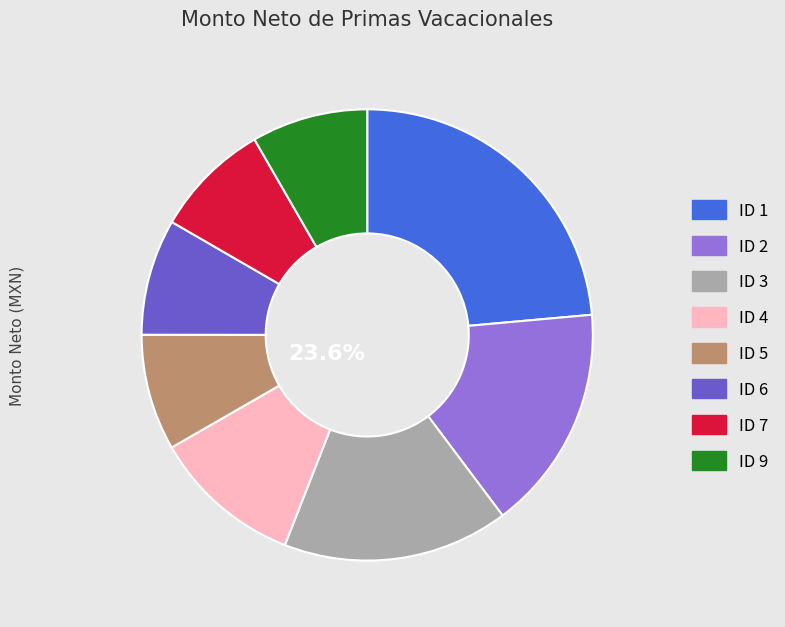

Approximately how many times larger is the value at ID 7 compared to ID 9?

1.0